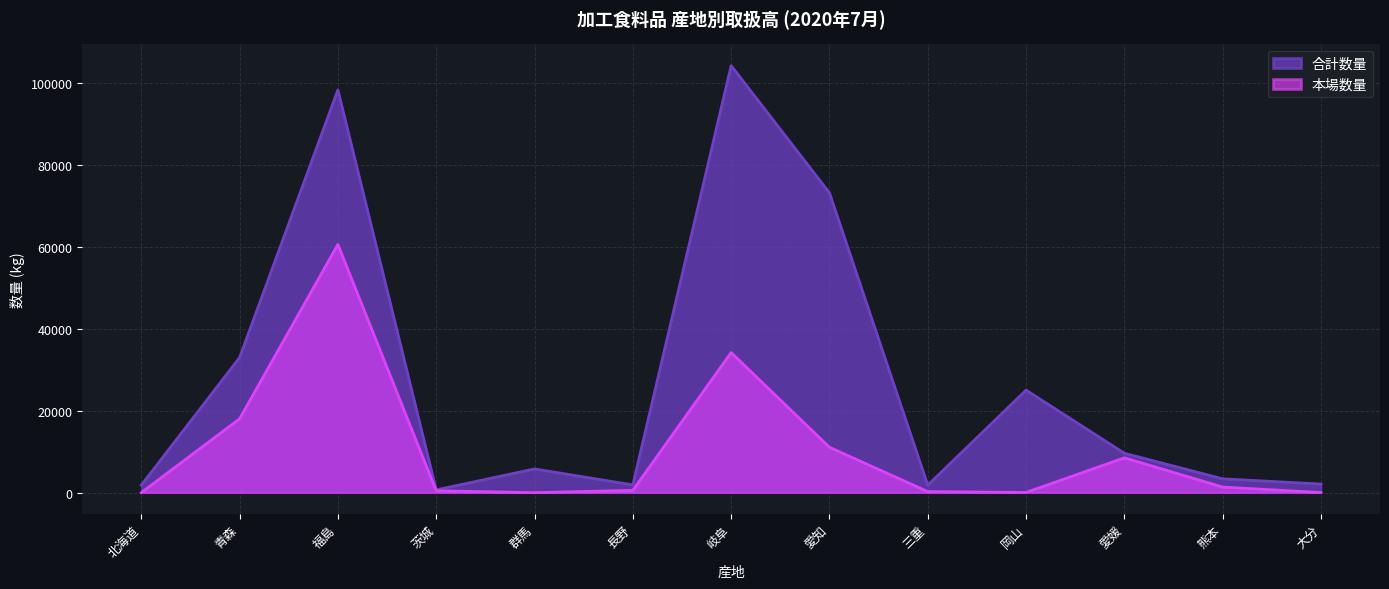

What is the lowest value of the 合計数量 series?

674